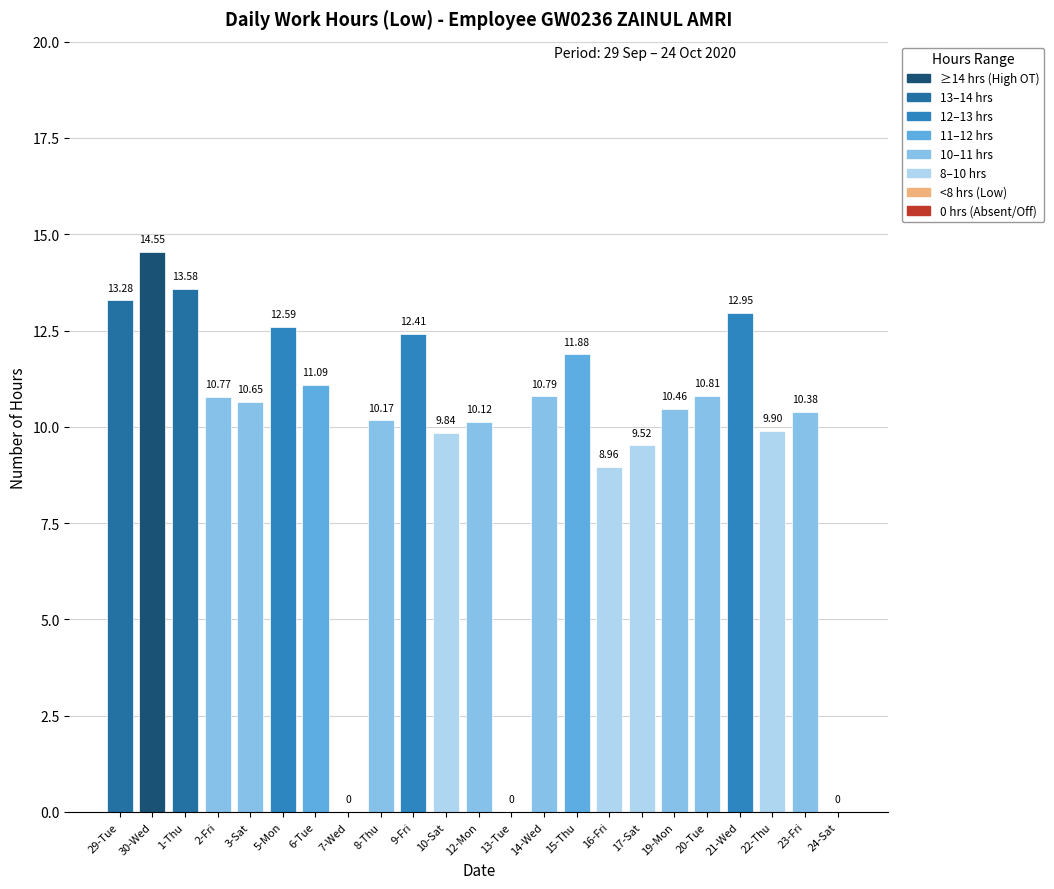

The value at 3-Sat is 2.9. True or false?

False